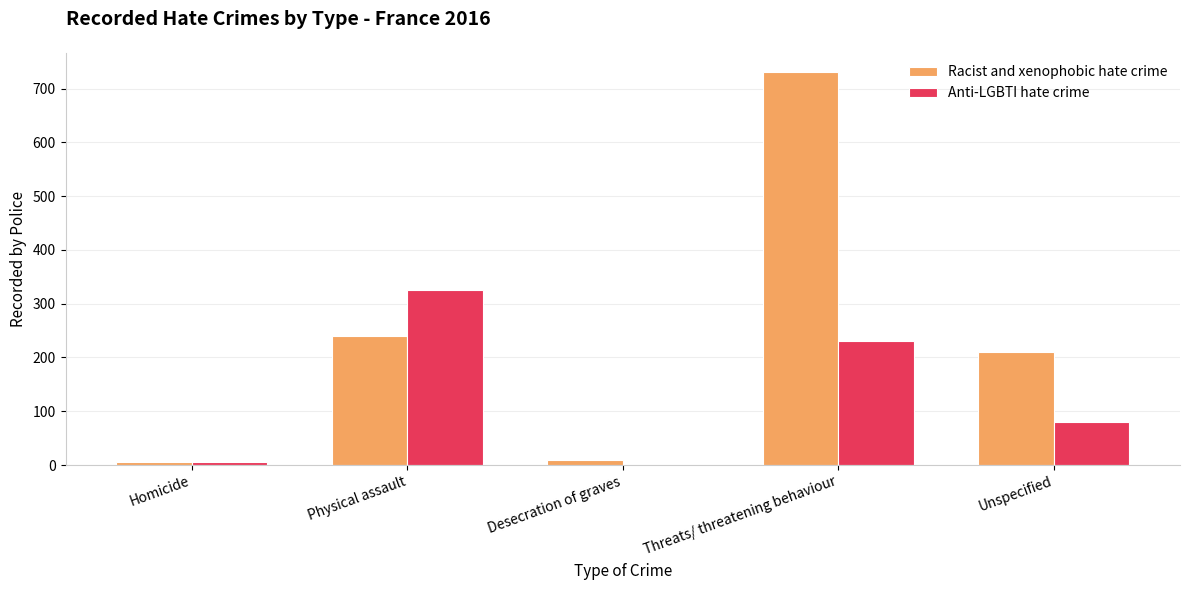

Reading left to right, transcribe all the data shown in this chart.

Racist and xenophobic hate crime: 5	240	10	730	210
Anti-LGBTI hate crime: 5	325	0	230	80